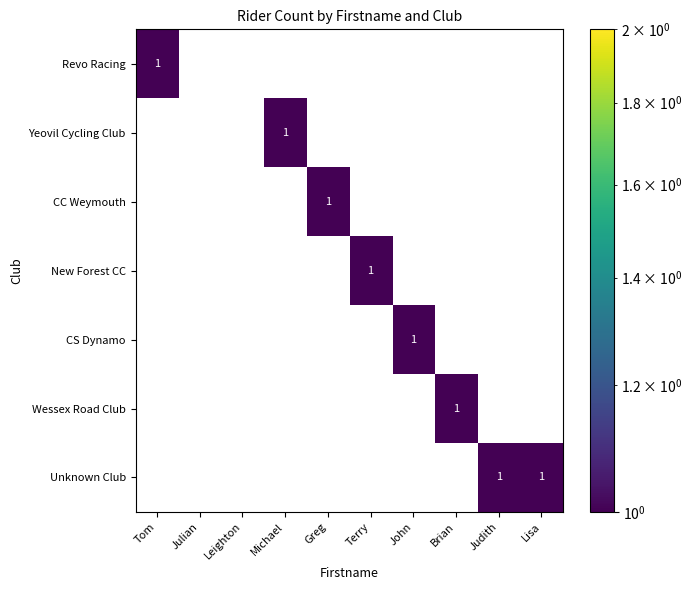

At which label does CS Dynamo reach its peak?

John